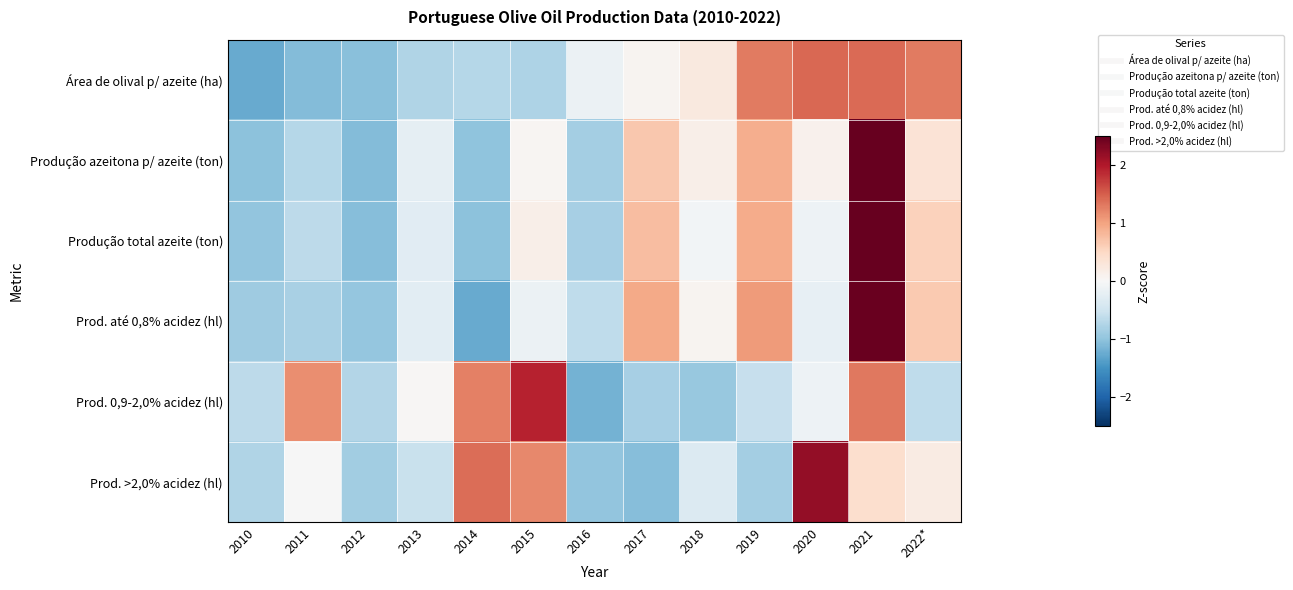

What is the difference between the highest and lowest values at 2014?

2.7